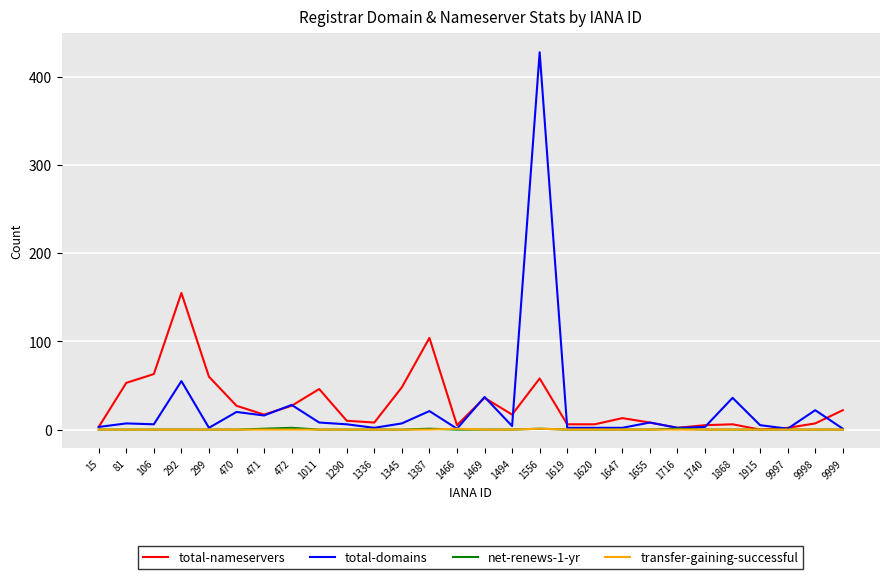

What is the sum of the total-domains values at 81 and 1740?

10